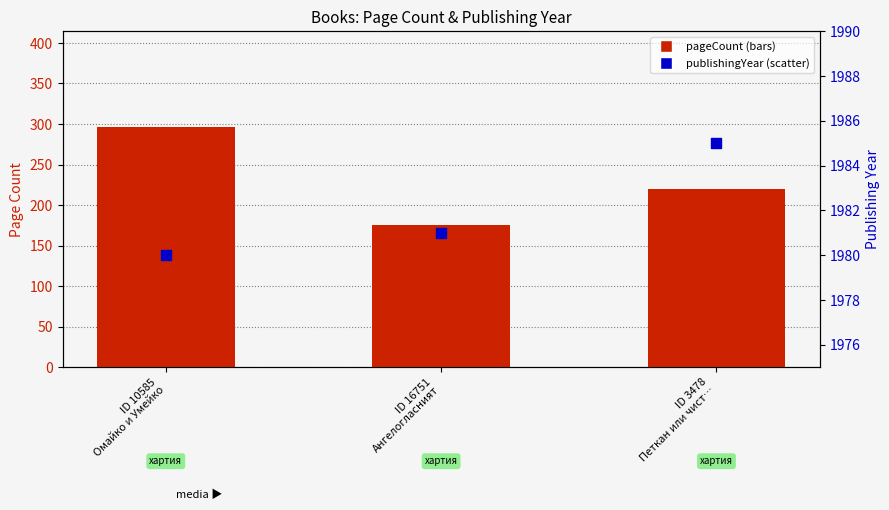

Which series has the largest Y range (max minus min)?

pageCount